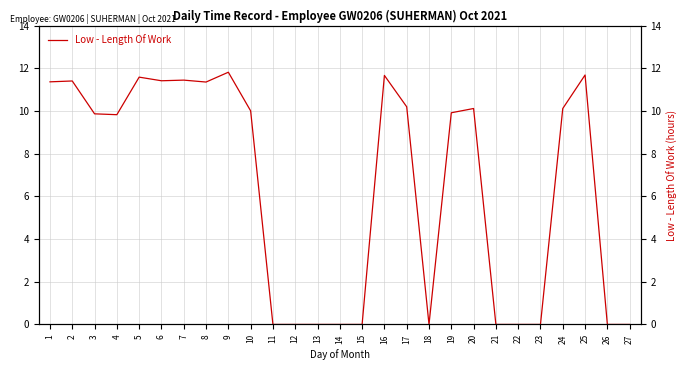

List the labels in order of value, smallest first.

11, 12, 13, 14, 15, 18, 21, 22, 23, 26, 27, 4, 3, 19, 10, 20, 24, 17, 8, 1, 2, 6, 7, 5, 16, 25, 9